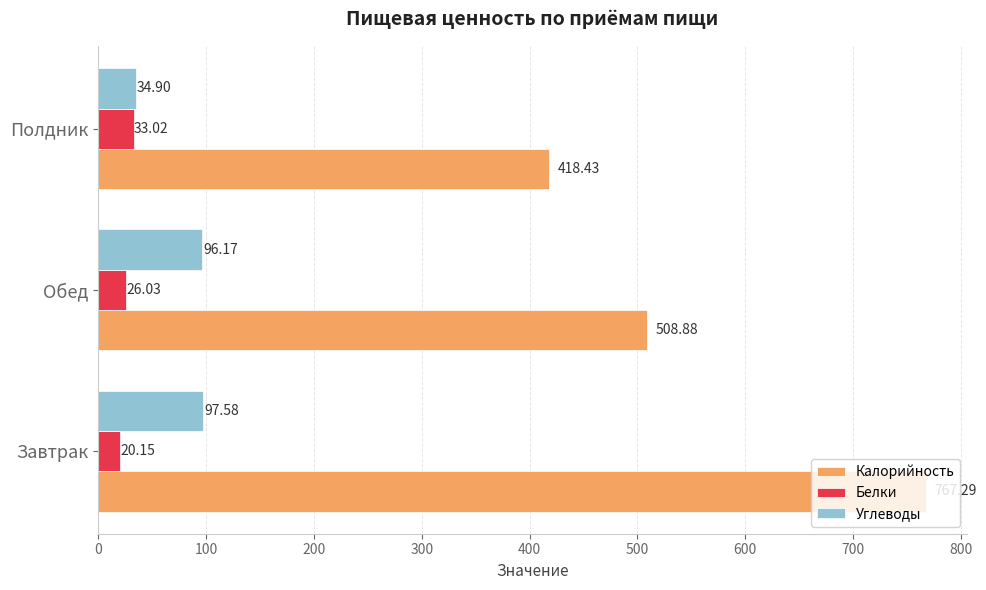

How many data points in Калорийность are less than 508?

1